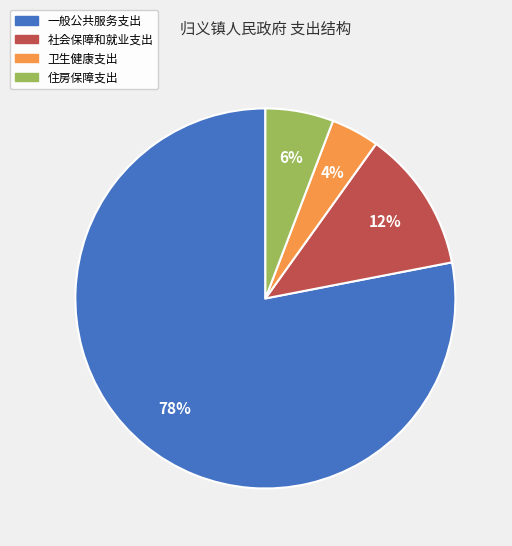

To the nearest percent, what portion does 住房保障支出 represent?

6%